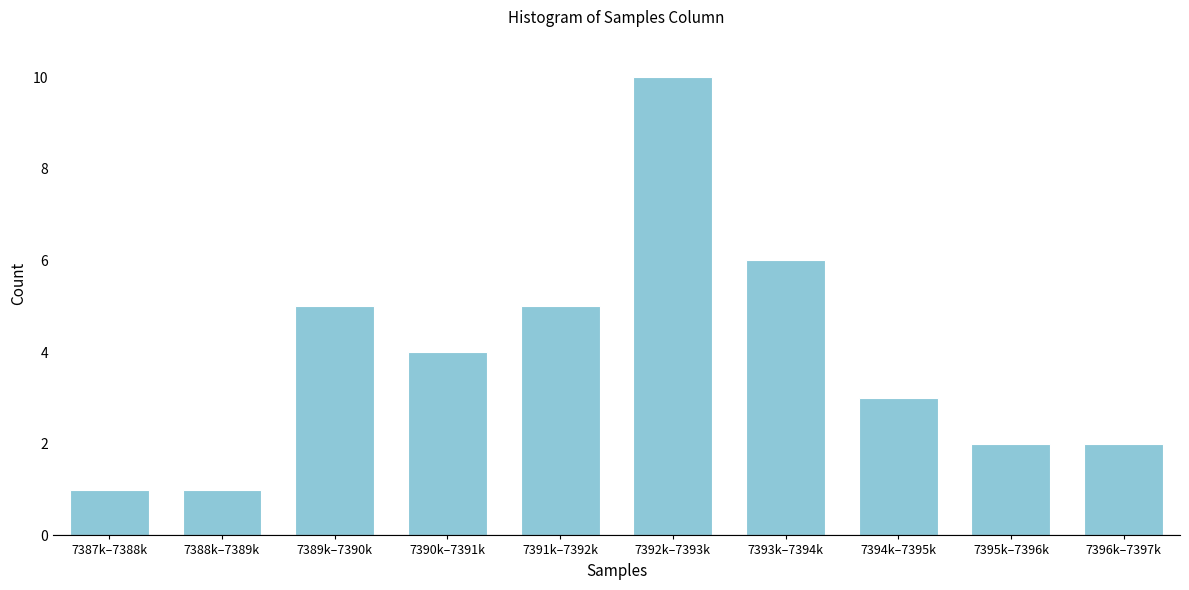

Reading left to right, what are all the values shown in this chart?

7387k–7388k=1	7388k–7389k=1	7389k–7390k=5	7390k–7391k=4	7391k–7392k=5	7392k–7393k=10	7393k–7394k=6	7394k–7395k=3	7395k–7396k=2	7396k–7397k=2